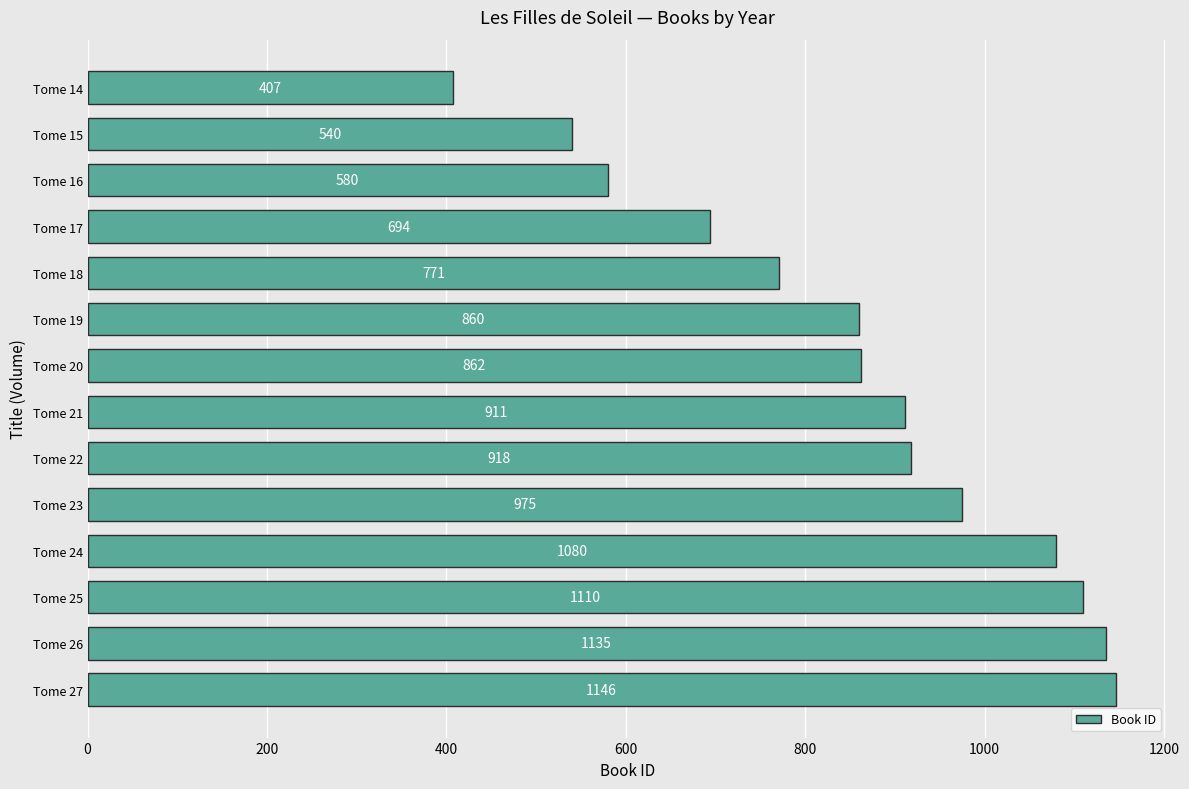

The chart shows a value of 796 at Tome 16. True or false?

False